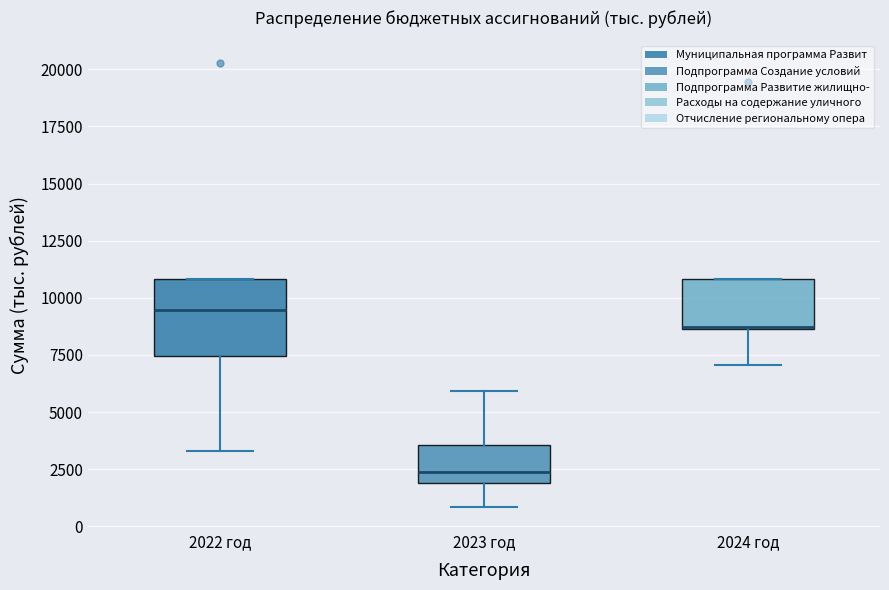

Comparing the boxes themselves (not the whiskers), which one is the tallest?

2022 год